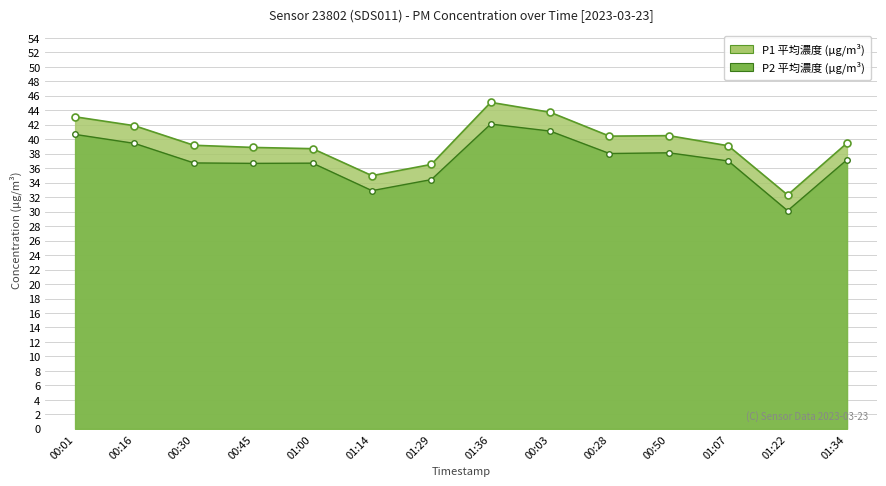

How many interior local valleys does the P1 series have?

3